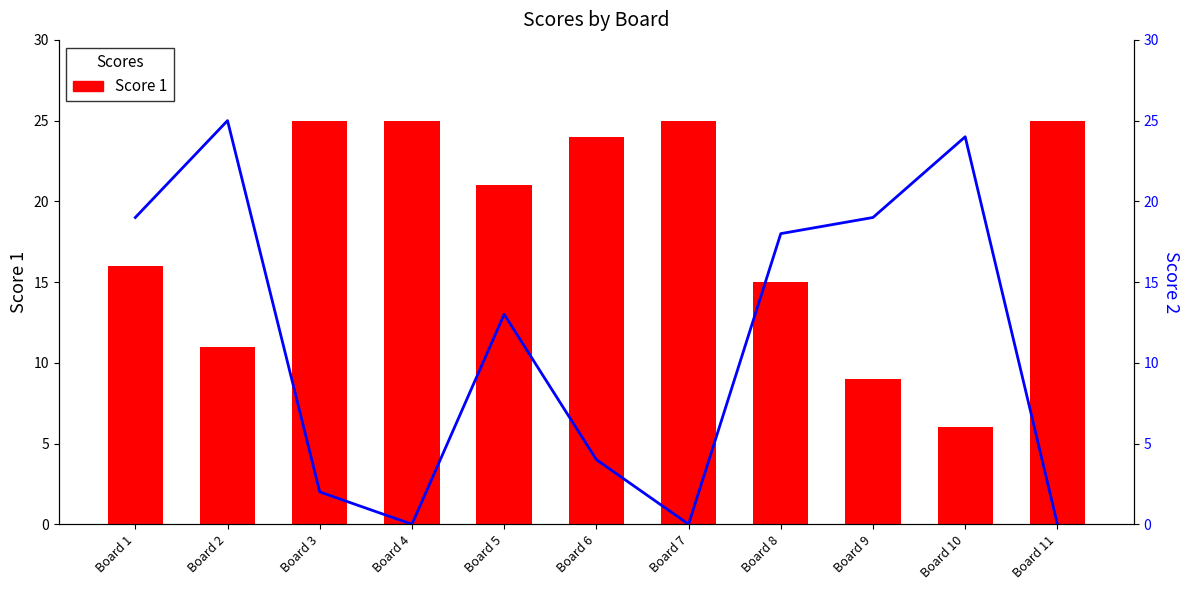

At which label does Score 1 reach its peak?

Board 3